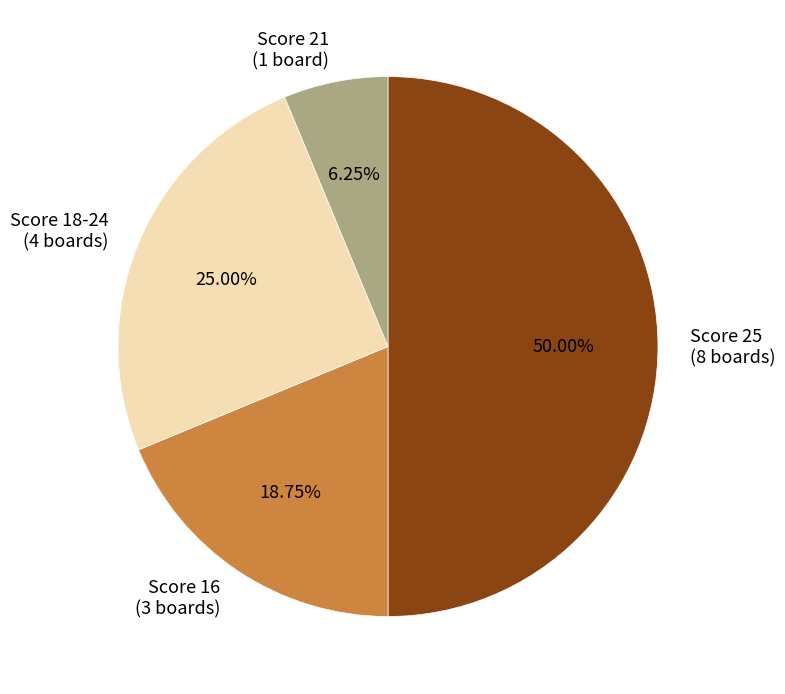

How many segments does this pie chart have?

4